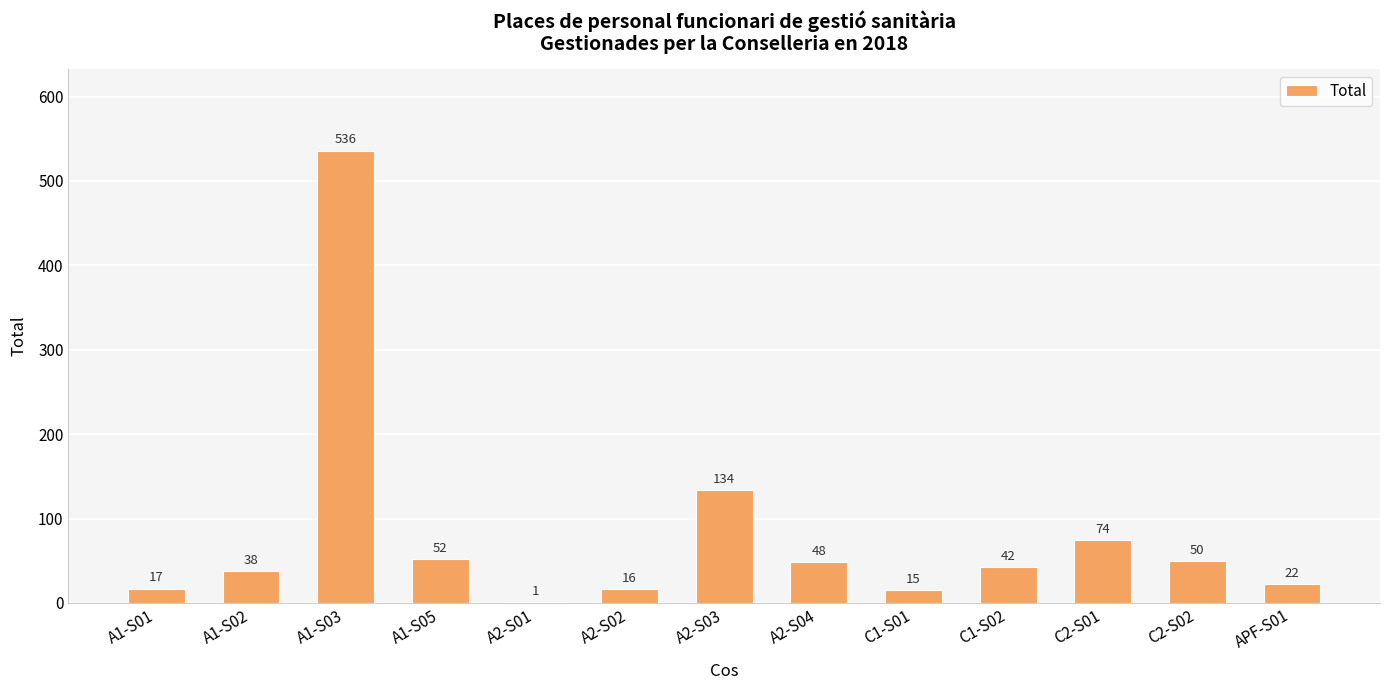

How many distinct data groups are displayed?

1